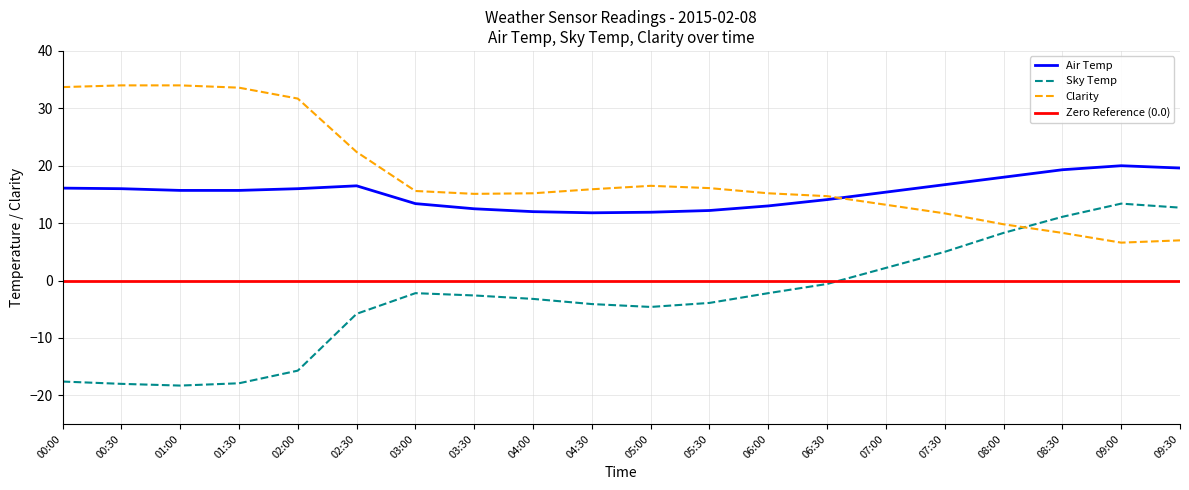

Is it true that Air Temp equals 16.5 at 02:30?

True